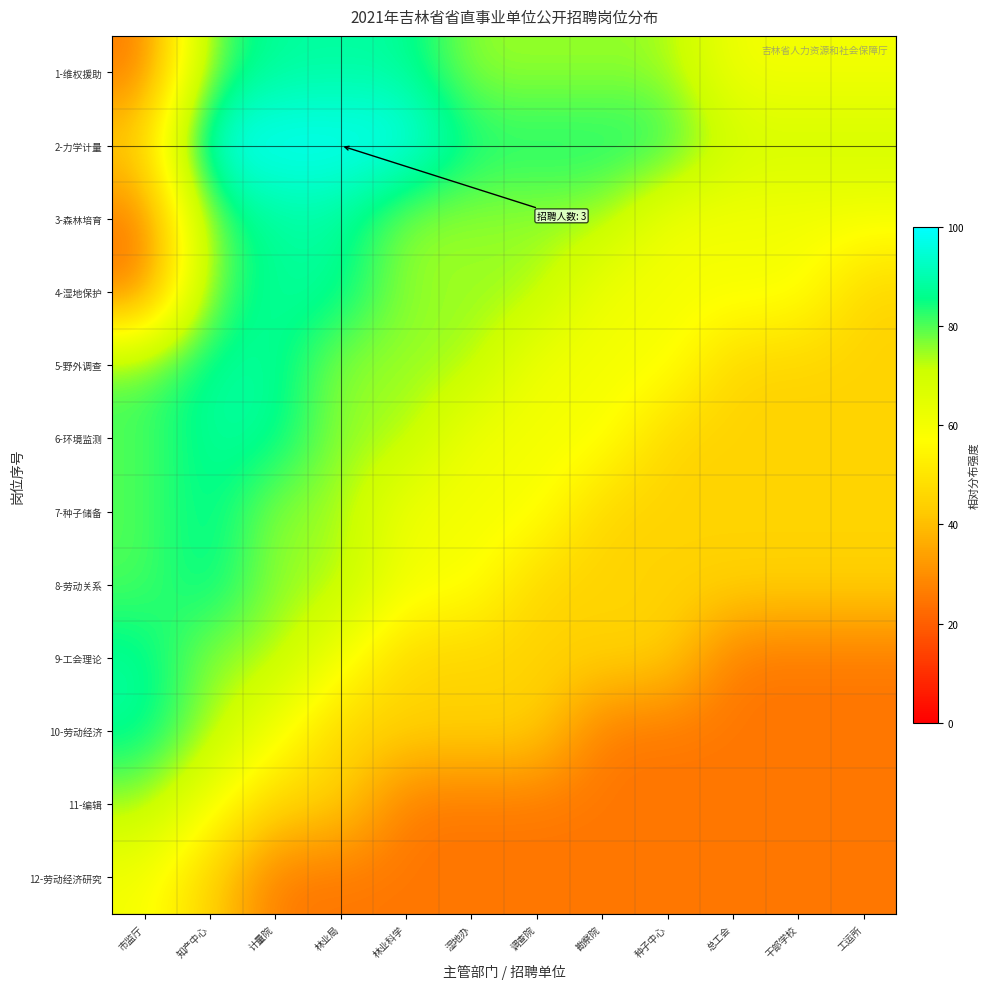

What is the difference between the highest and lowest values at 种子中心?

60